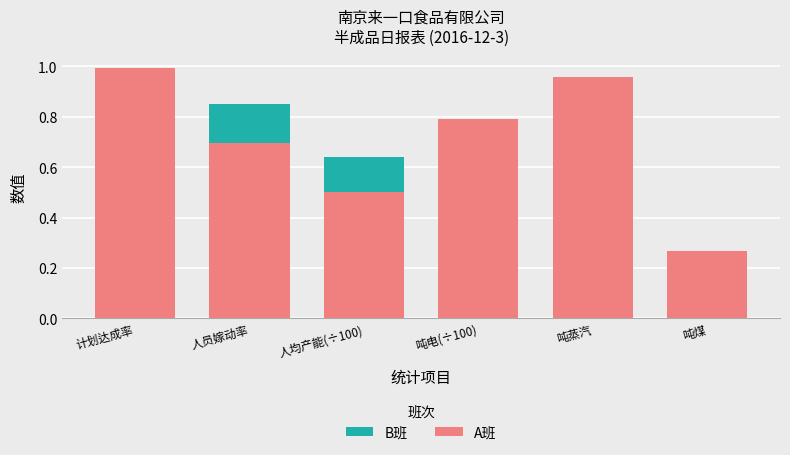

Rank the categories by B班 value from highest to lowest.

计划达成率, 人员嫁动率, 吨电(÷100), 吨蒸汽, 人均产能(÷100), 吨煤